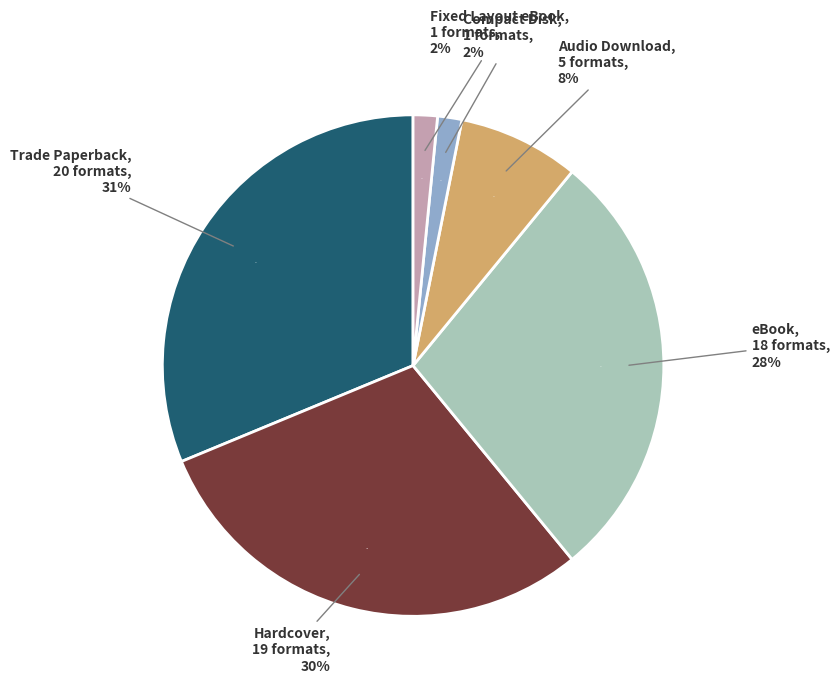

True or false: Hardcover accounts for 30% of the total.

True